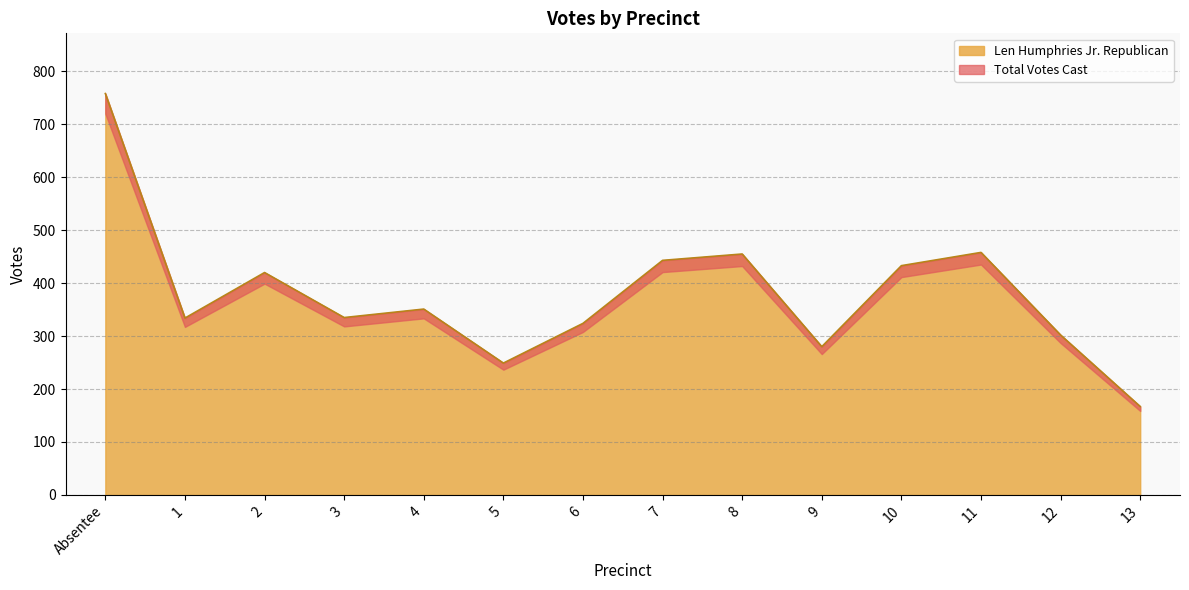

Approximately how many times larger is the value at 8 compared to 6?

1.4